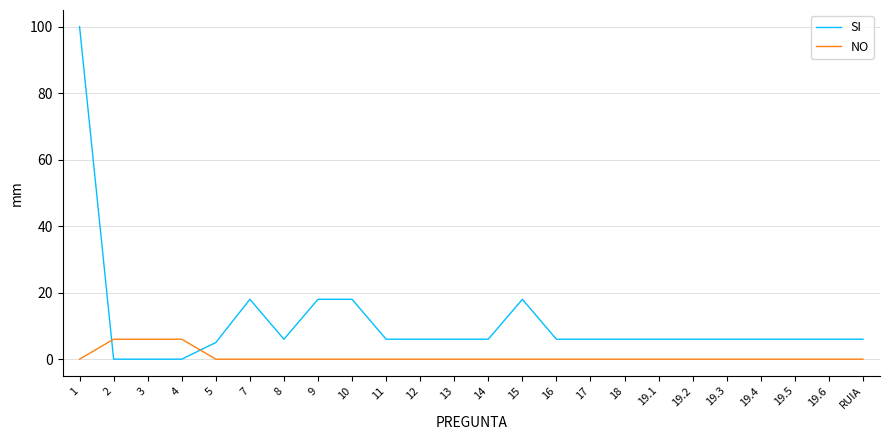

True or false: NO has a value of 0 at 19.5.

True